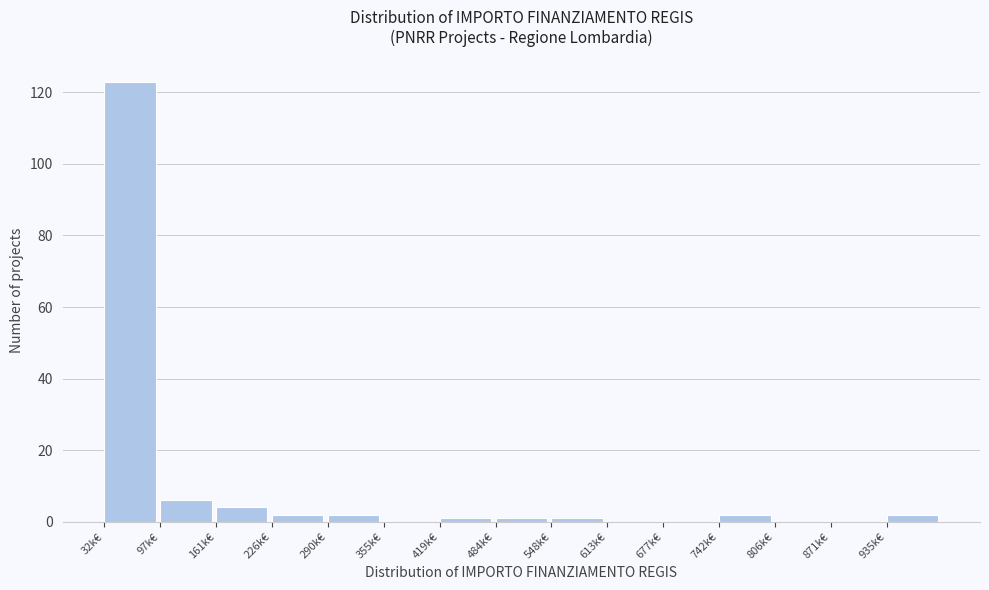

Reading right to left, transcribe all the data shown in this chart.

935k€=2	871k€=0	806k€=0	742k€=2	677k€=0	613k€=0	548k€=1	484k€=1	419k€=1	355k€=0	290k€=2	226k€=2	161k€=4	97k€=6	32k€=123